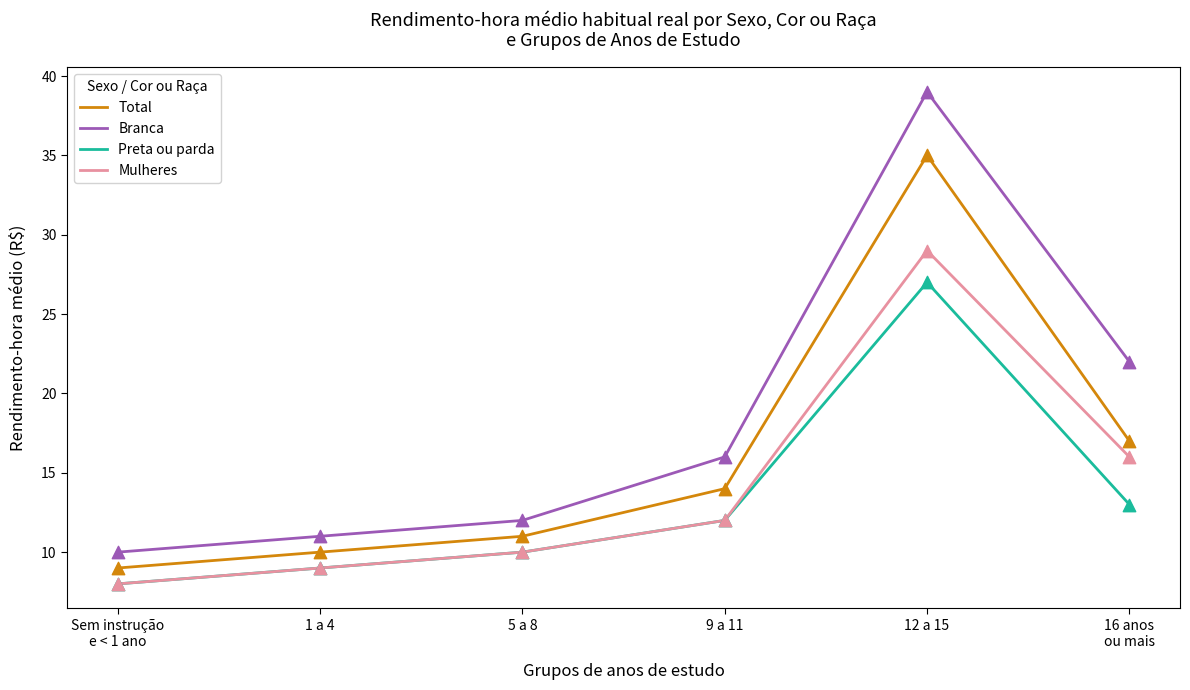

Which series has the largest total across all categories?

Branca